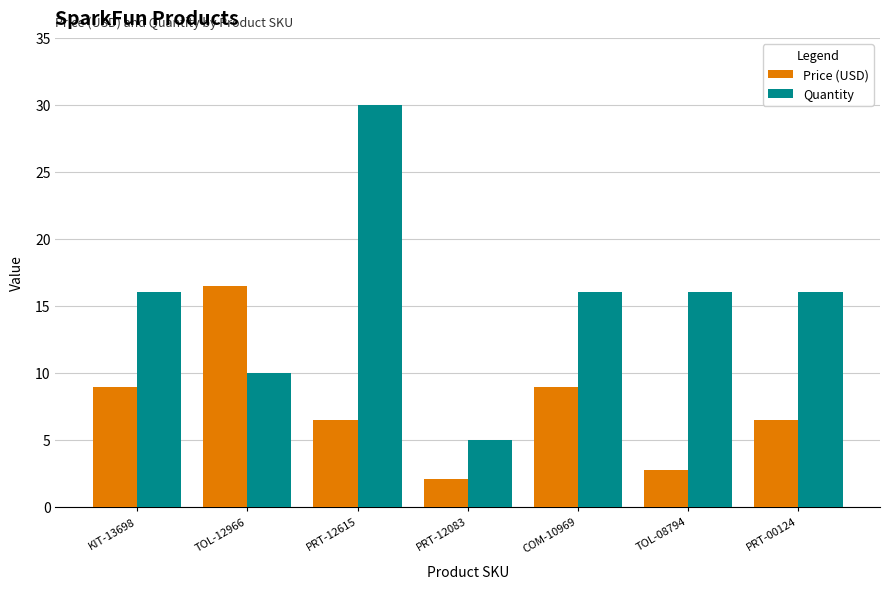

At which category is the sum across all series the highest?

PRT-12615